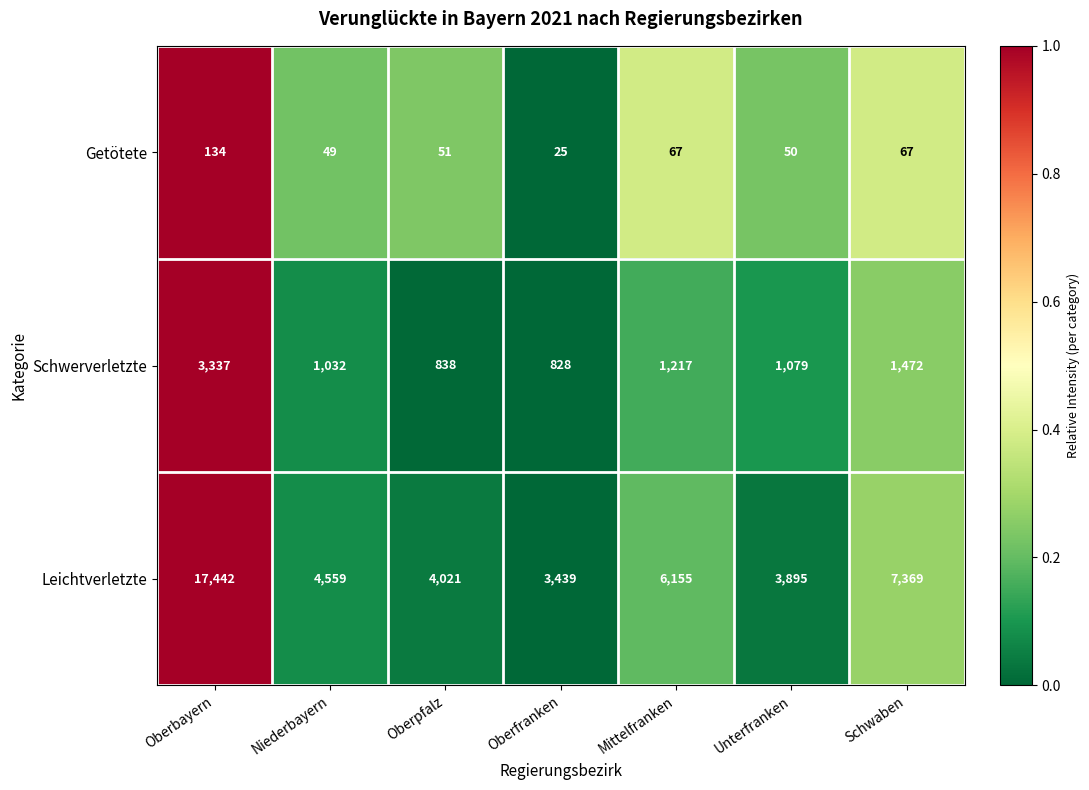

What is the sum of all Schwerverletzte values?

9803